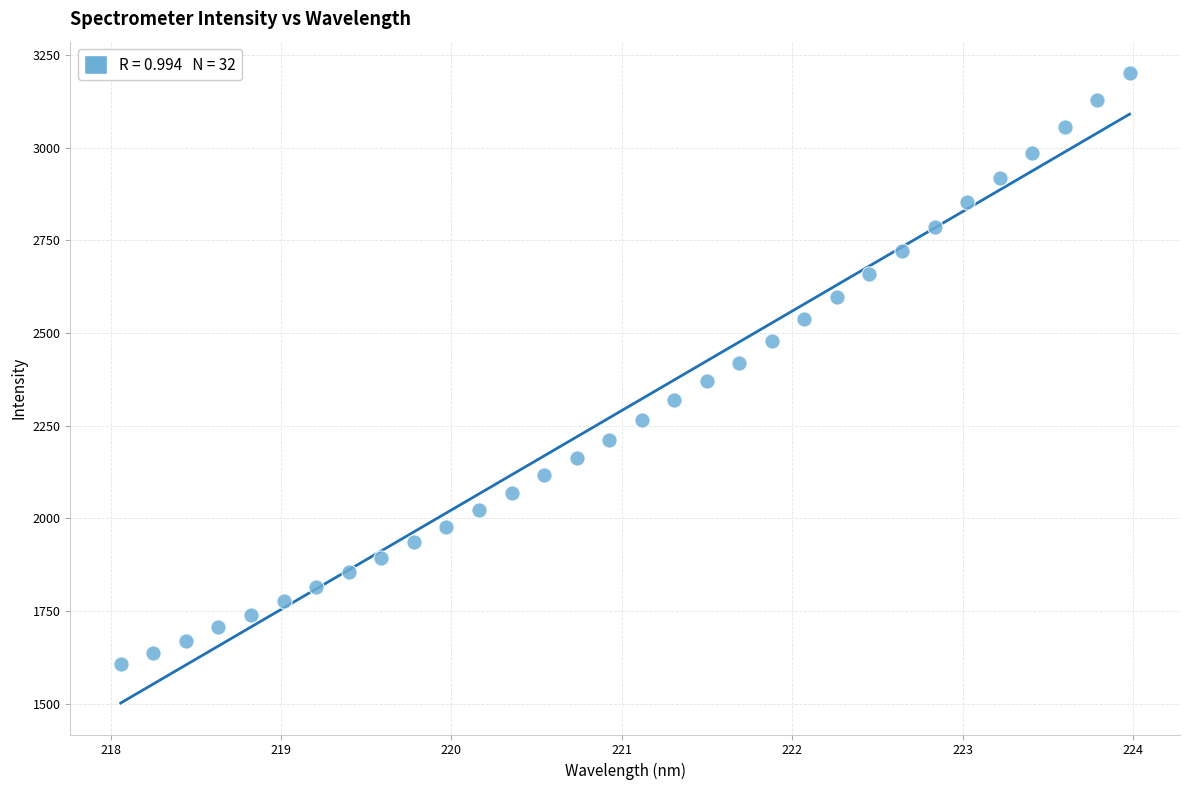

What is the range of Y values (max minus min)?

1595.7